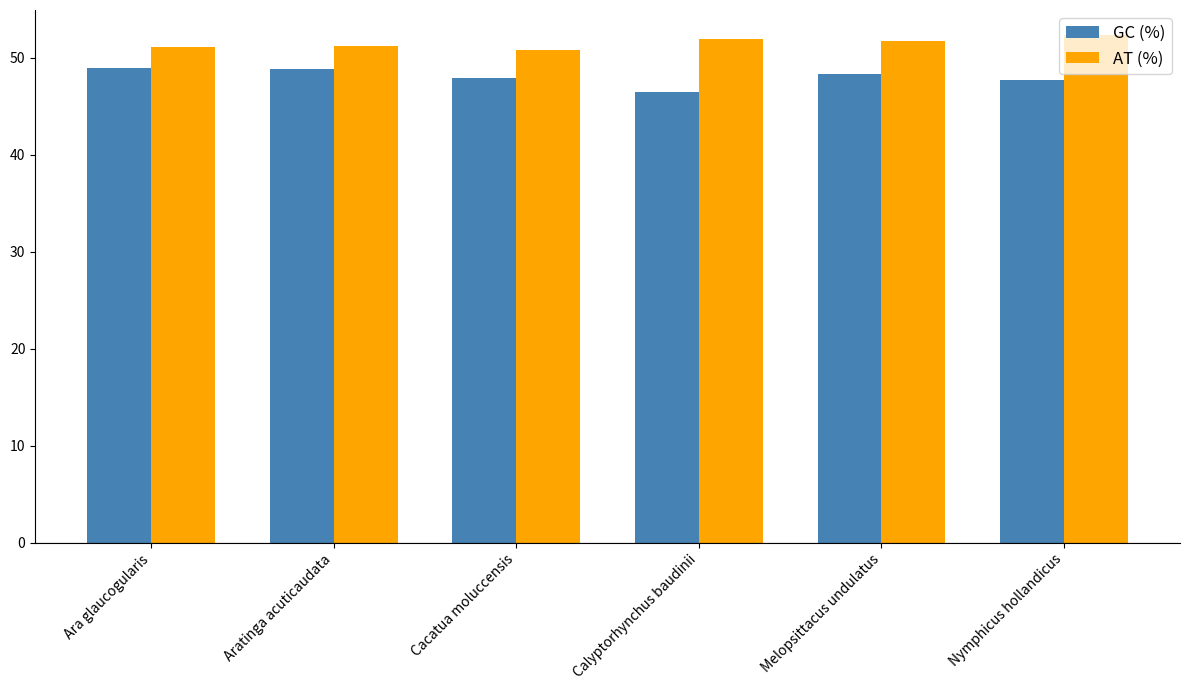

What is the label of the 4th bar from the left?

Calyptorhynchus baudinii